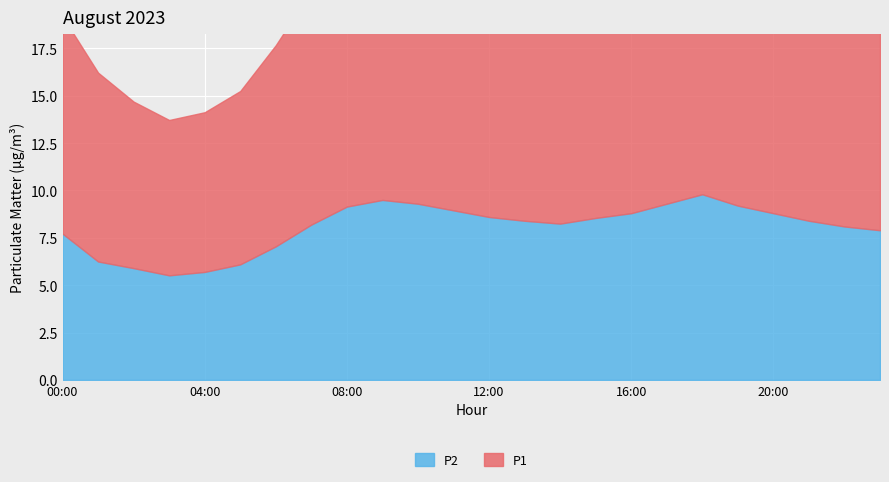

At which category does P1 reach its first local valley?

03:00